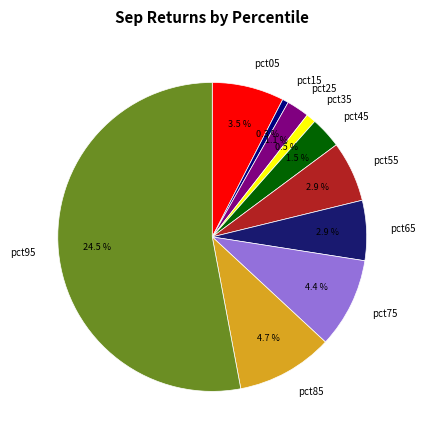

To the nearest percent, what portion does pct55 represent?

6%